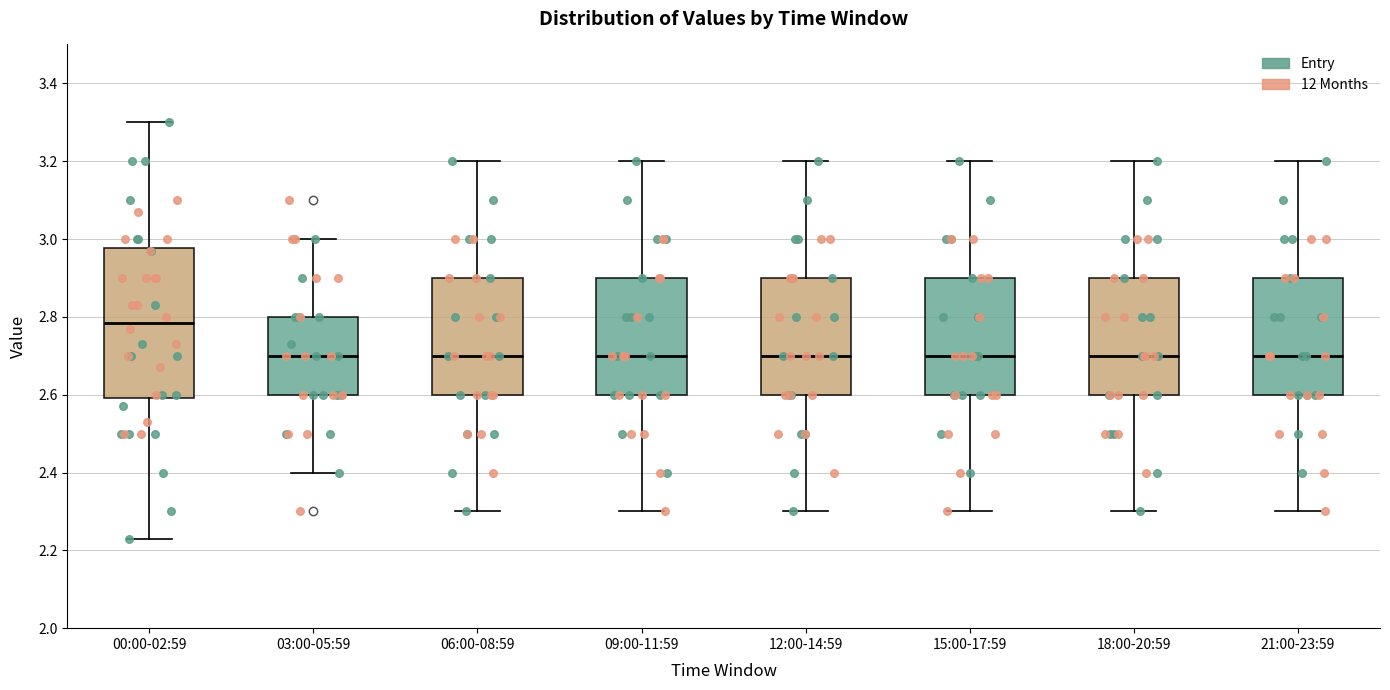

Reading left to right, transcribe this box plot: for each box, give where its median line is, the range the box spans, and where its two whiskers end, as read against the y-axis. The values are not printed on the chart, so give them approximately, as read against the axis.

00:00-02:59: median 2.78, box 2.60 to 2.98, whiskers 2.24 to 3.30
03:00-05:59: median 2.70, box 2.60 to 2.80, whiskers 2.40 to 3.00
06:00-08:59: median 2.70, box 2.60 to 2.90, whiskers 2.30 to 3.20
09:00-11:59: median 2.70, box 2.60 to 2.90, whiskers 2.30 to 3.20
12:00-14:59: median 2.70, box 2.60 to 2.90, whiskers 2.30 to 3.20
15:00-17:59: median 2.70, box 2.60 to 2.90, whiskers 2.30 to 3.20
18:00-20:59: median 2.70, box 2.60 to 2.90, whiskers 2.30 to 3.20
21:00-23:59: median 2.70, box 2.60 to 2.90, whiskers 2.30 to 3.20